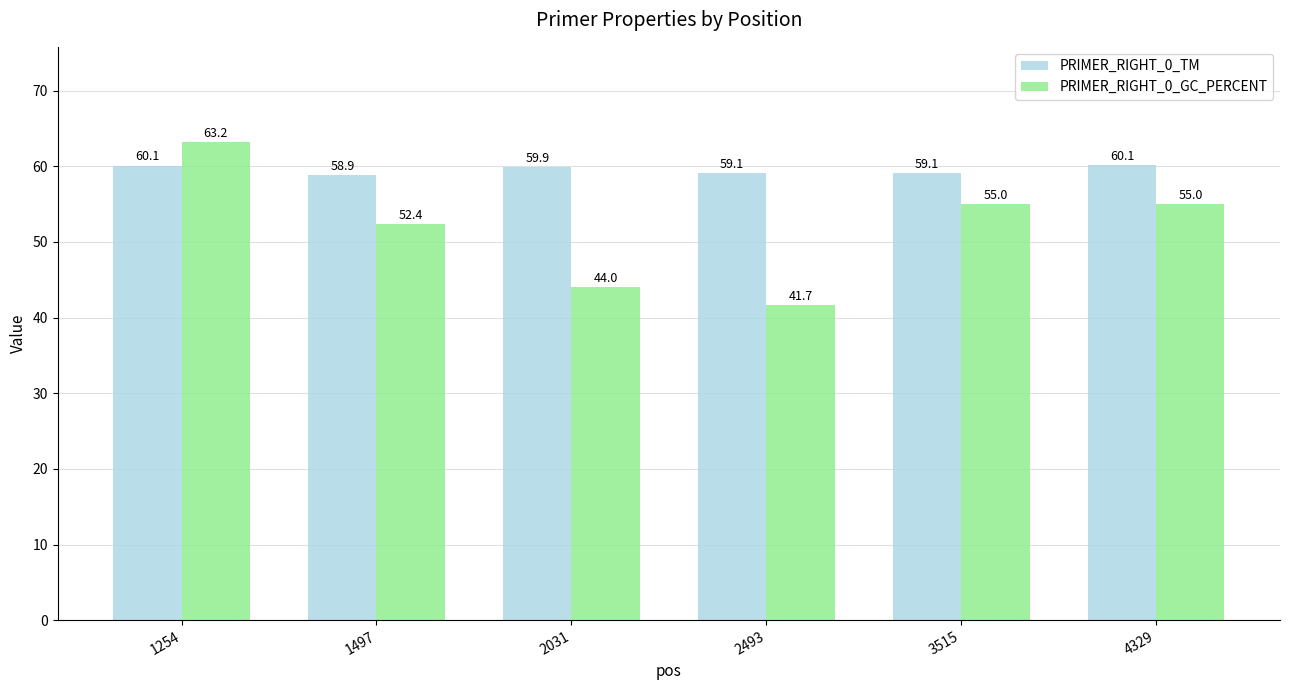

Is it true that PRIMER_RIGHT_0_TM equals 59.1 at 3515?

True